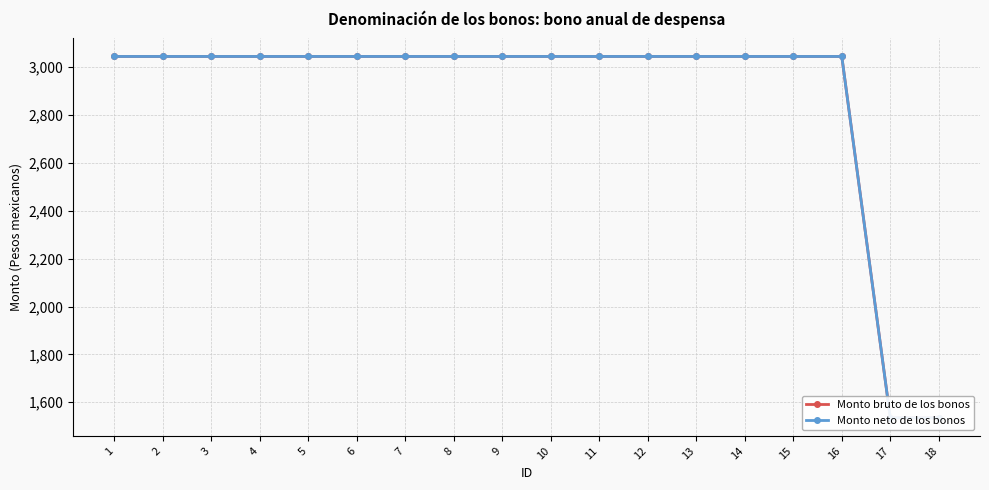

Which category has the highest value in the Monto neto de los bonos series?

1